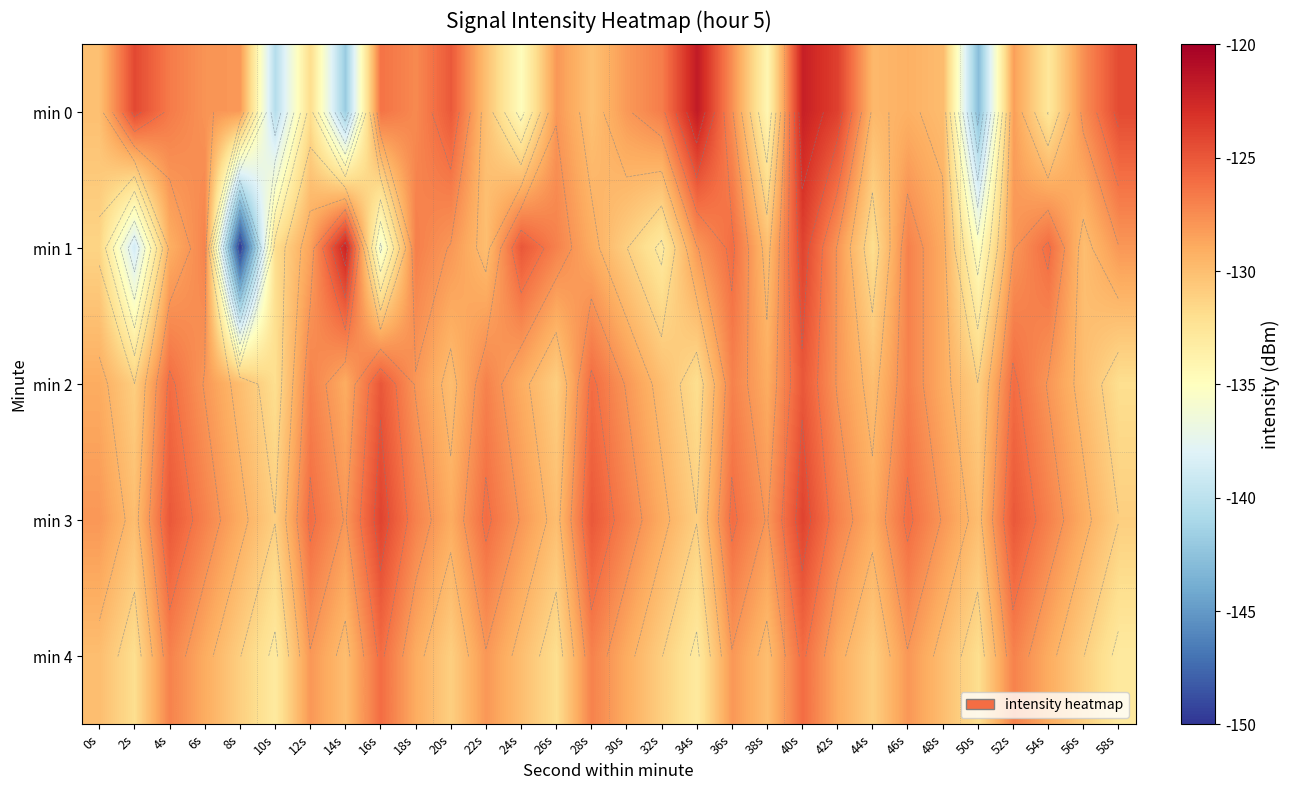

How many data points in min 0 are less than -128?

16